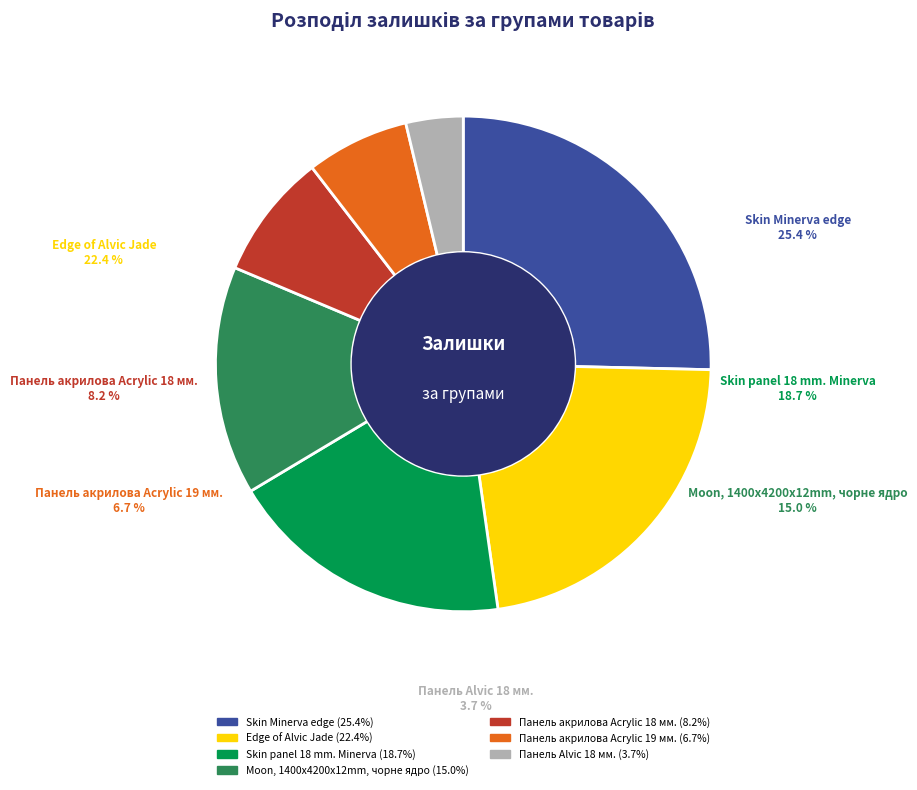

Is it true that Панель акрилова Acrylic 19 мм. is 7% of the pie?

True